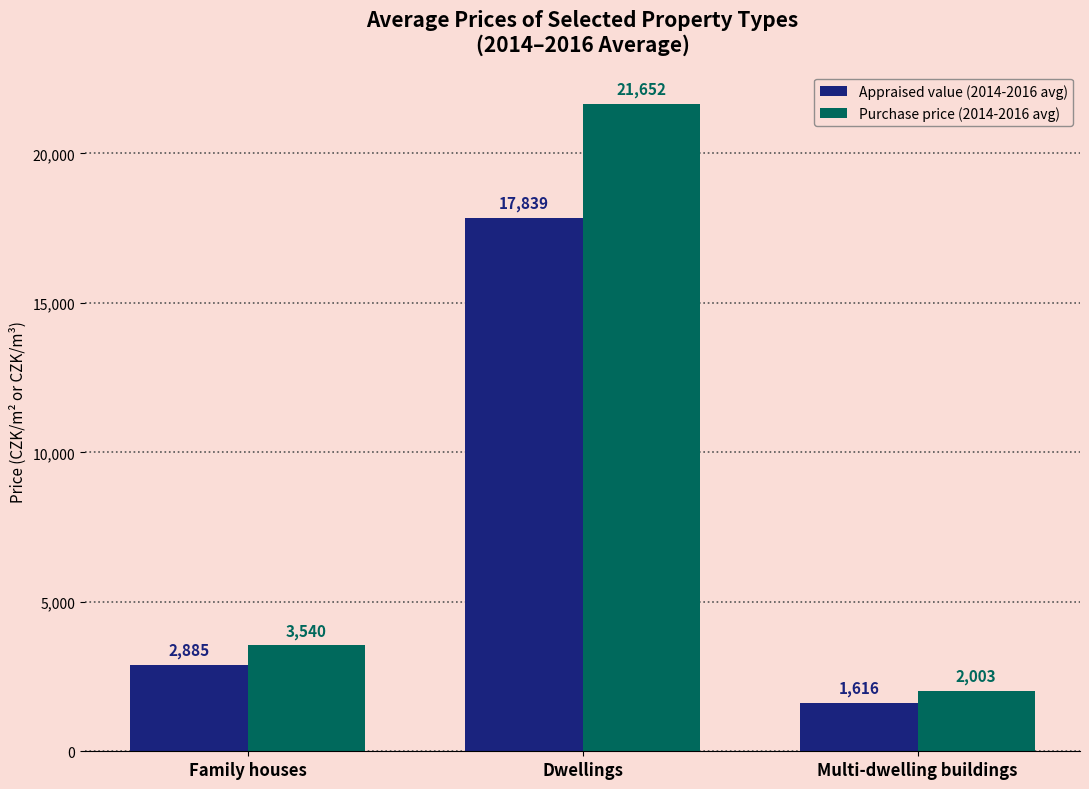

How many bars are there in total?

6